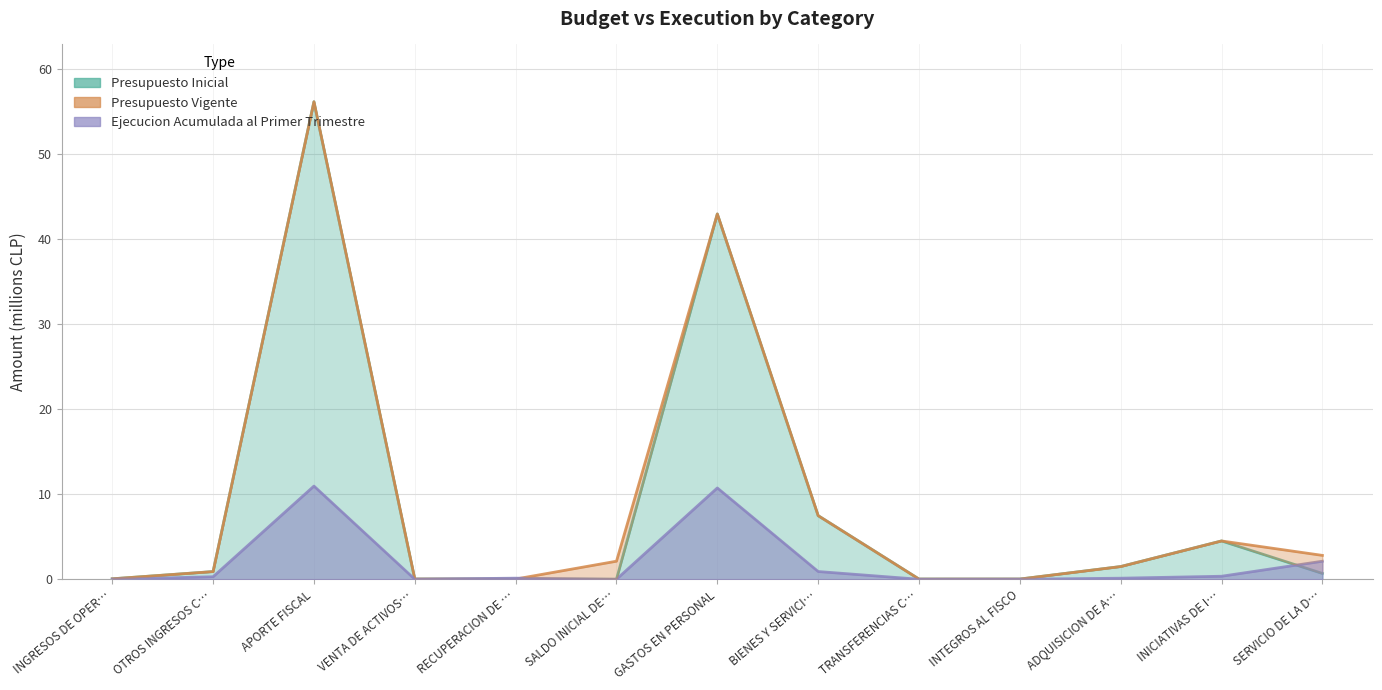

What is the sum of all Presupuesto Inicial values?

114.4